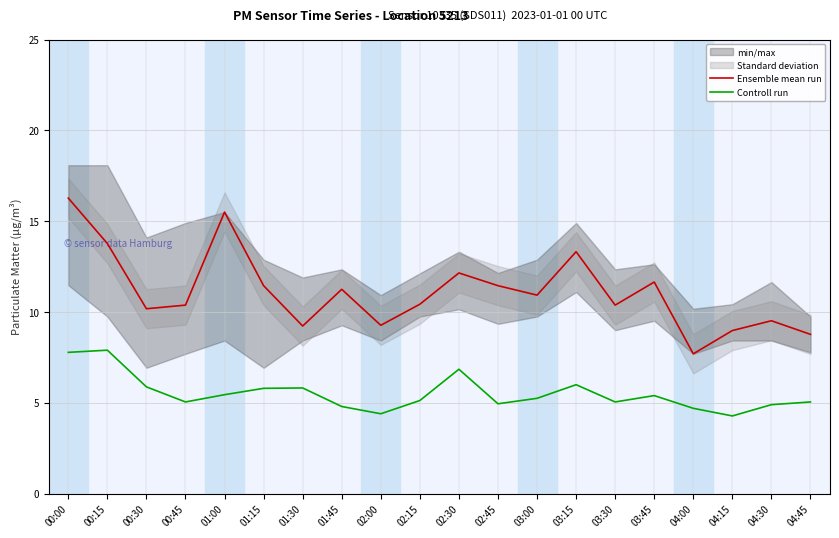

Between 03:00 and 04:45, which series saw the biggest shift?

Ensemble mean run